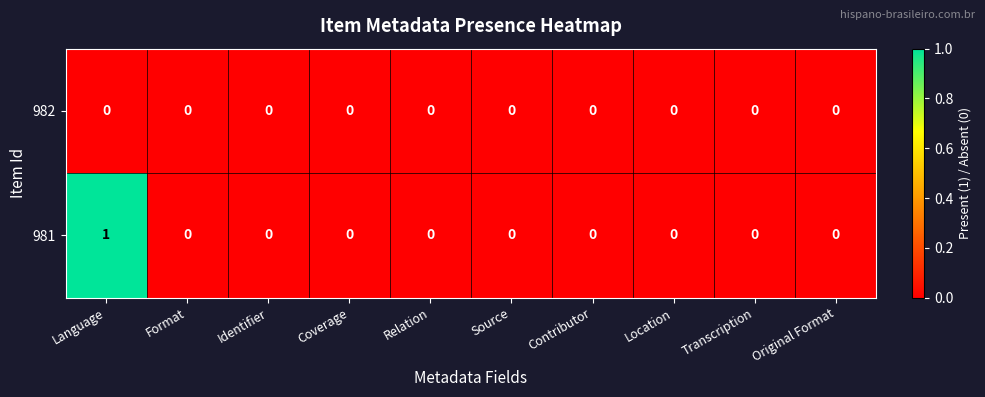

Count the number of categories in the chart.

10